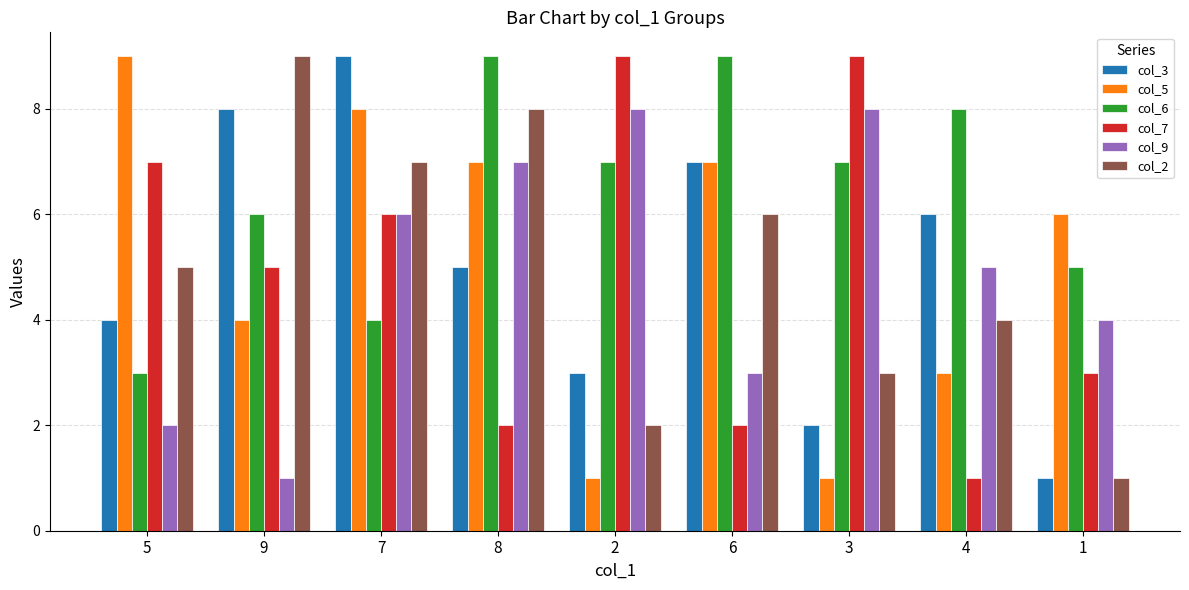

Reading left to right, transcribe all the data shown in this chart.

col_3: 4	8	9	5	3	7	2	6	1
col_5: 9	4	8	7	1	7	1	3	6
col_6: 3	6	4	9	7	9	7	8	5
col_7: 7	5	6	2	9	2	9	1	3
col_9: 2	1	6	7	8	3	8	5	4
col_2: 5	9	7	8	2	6	3	4	1